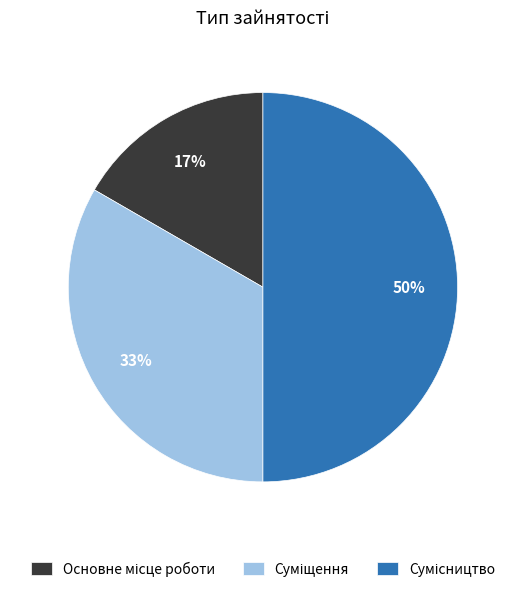

To the nearest percent, what is the average slice percentage?

33%